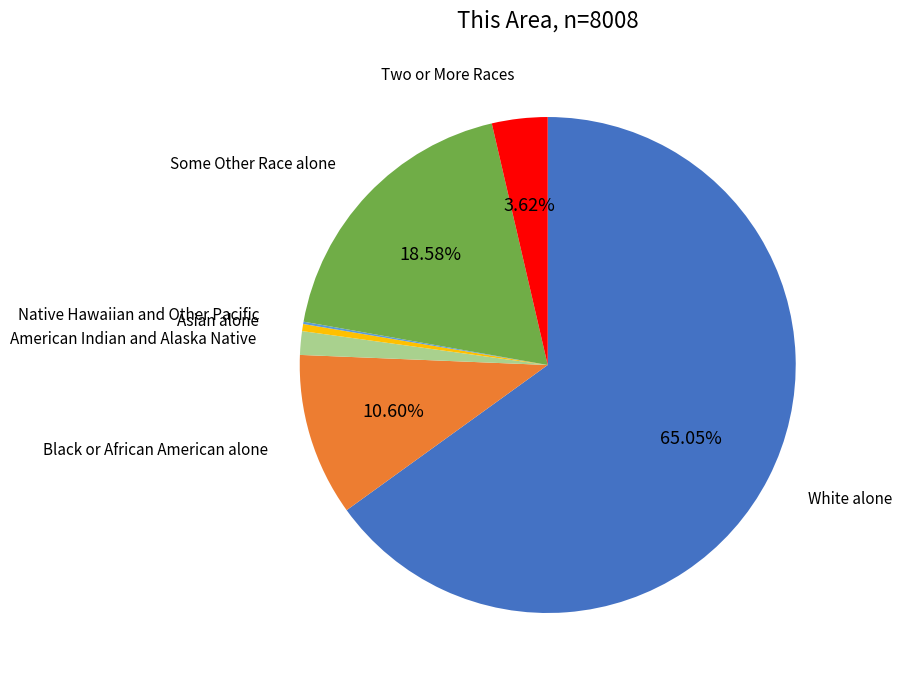

Combined, do American Indian and Alaska Native and White alone account for over 50%?

Yes